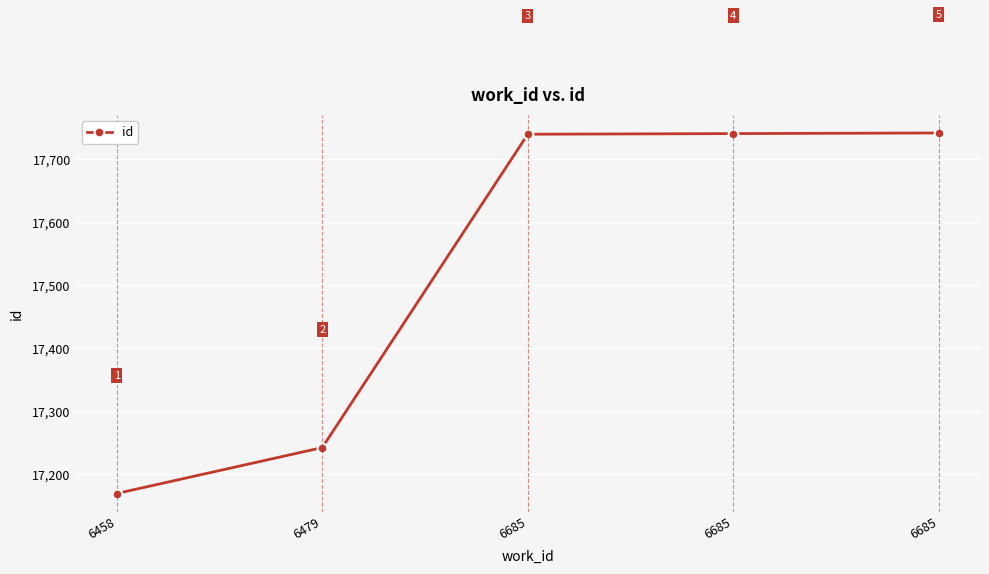

Is this an area chart (filled region under the line)?

No